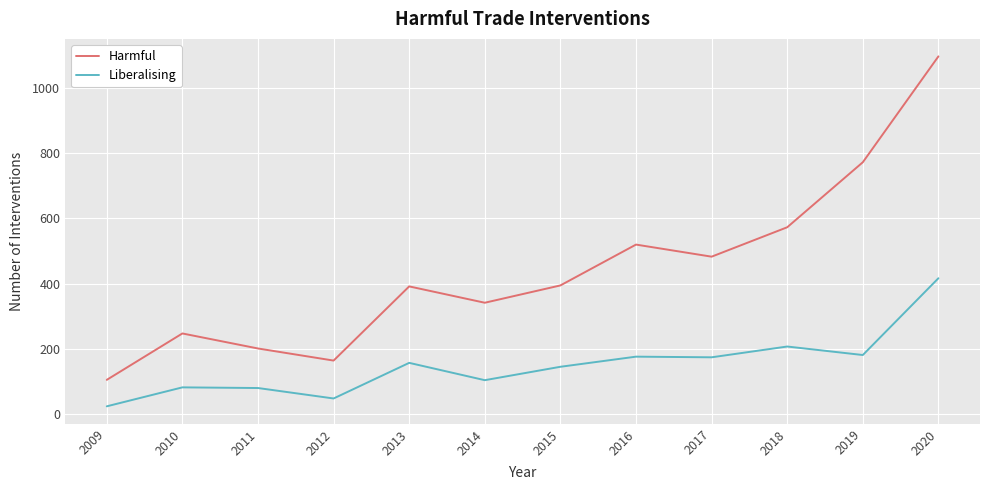

What are all the series names shown in the legend?

Harmful, Liberalising